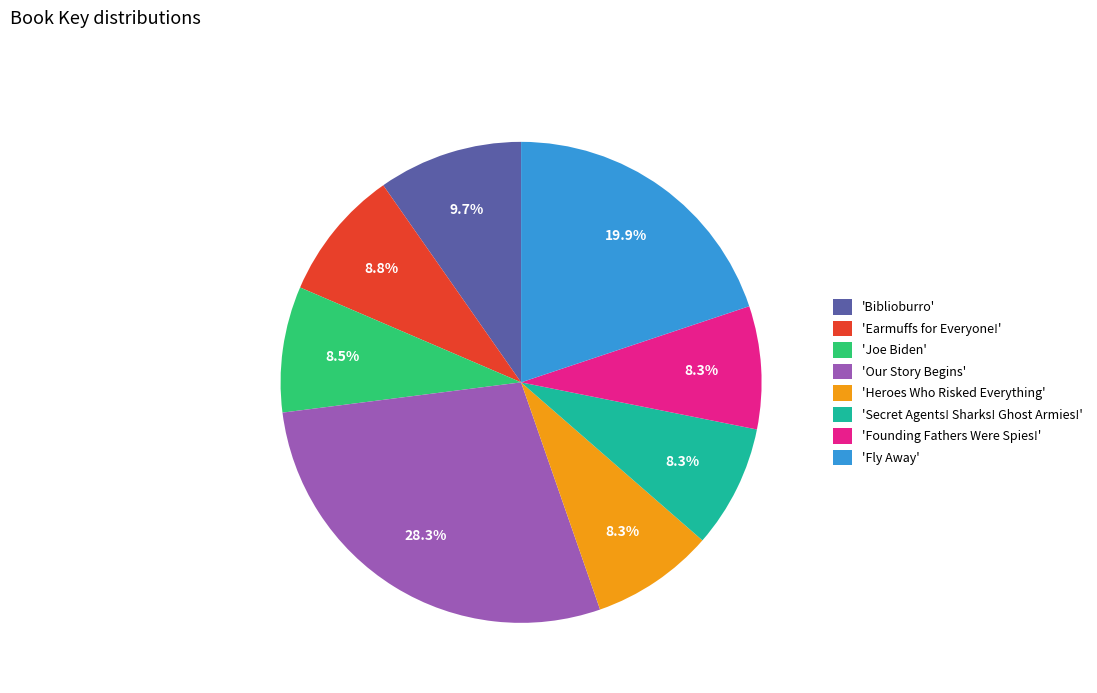

How many slices are in this pie chart?

8